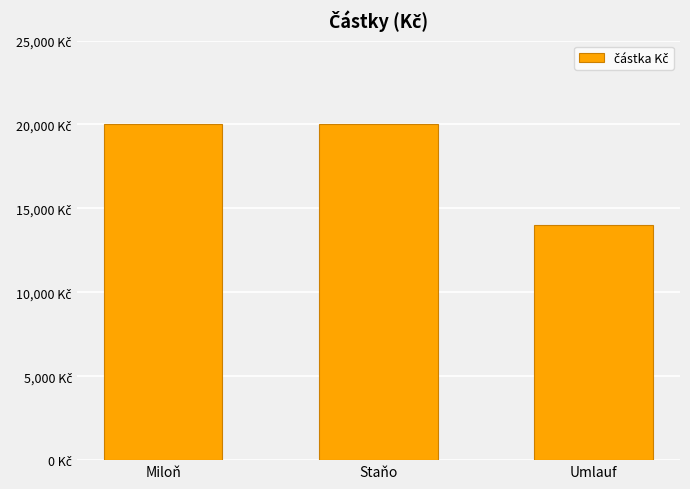

List the labels in order of value, smallest first.

Umlauf, Miloň, Staňo